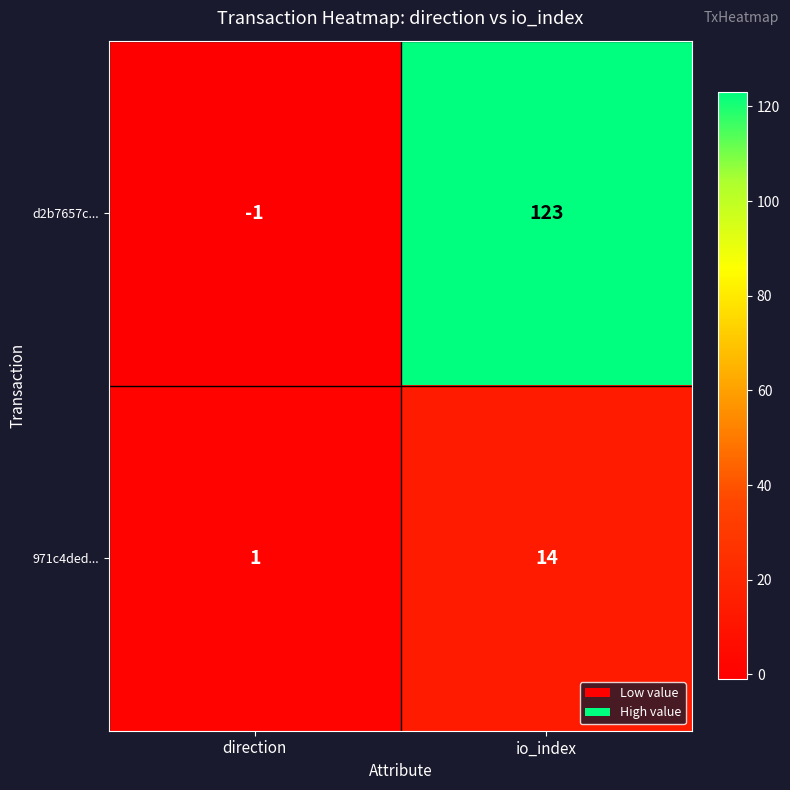

Is the value of 971c4ded... at io_index greater than the value of d2b7657c... at io_index?

No